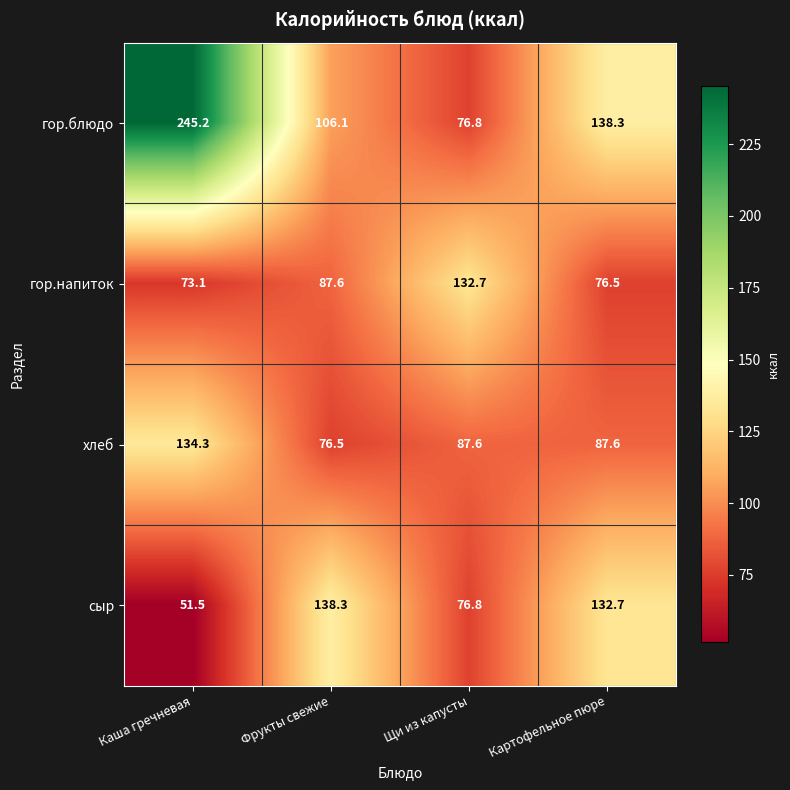

Is it true that гор.блюдо equals 245.2 at Каша гречневая?

True